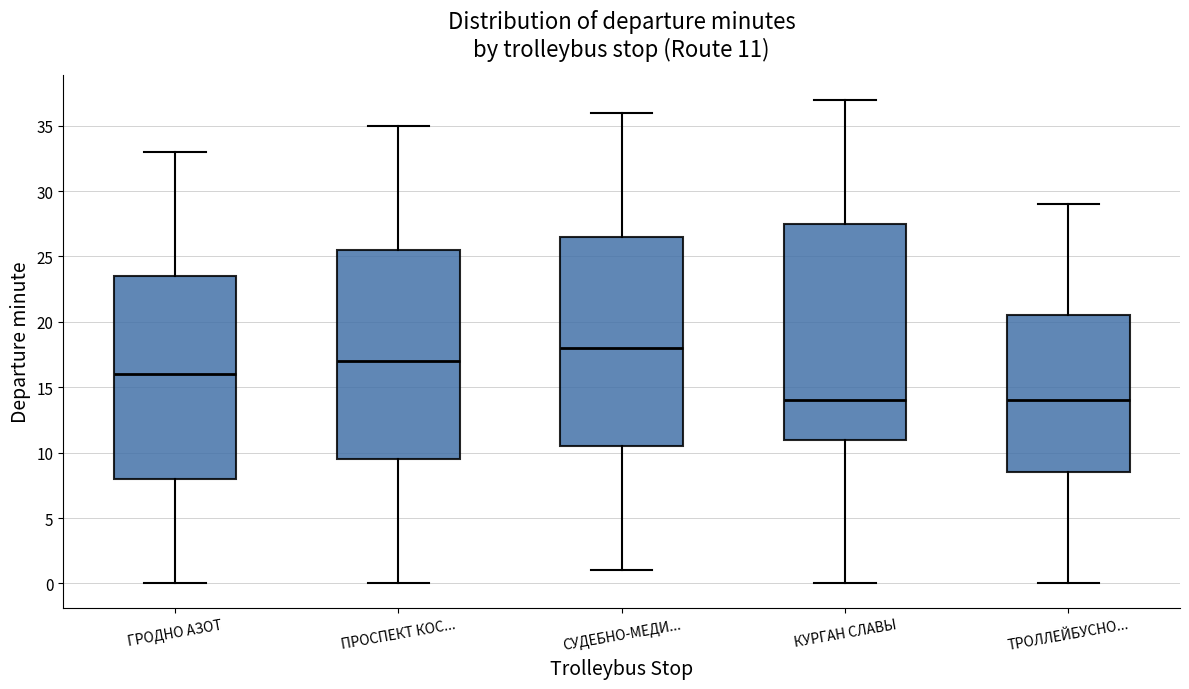

Comparing the boxes themselves (not the whiskers), which one is the tallest?

КУРГАН СЛАВЫ